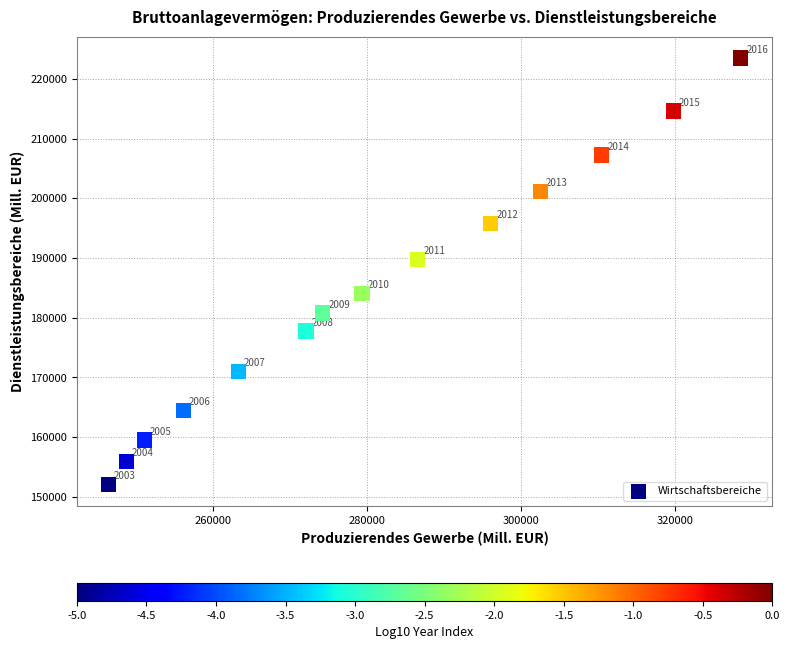

What Y value in the scatter plot is closest to 187746?

189763.9